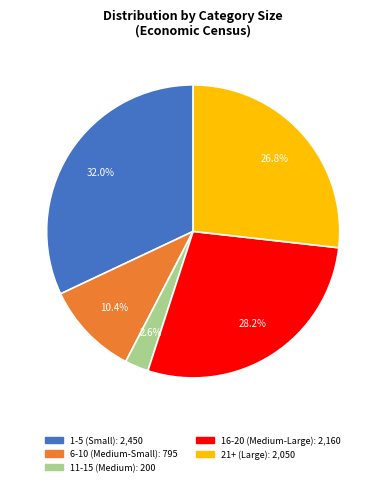

Is there a majority slice in this chart?

No